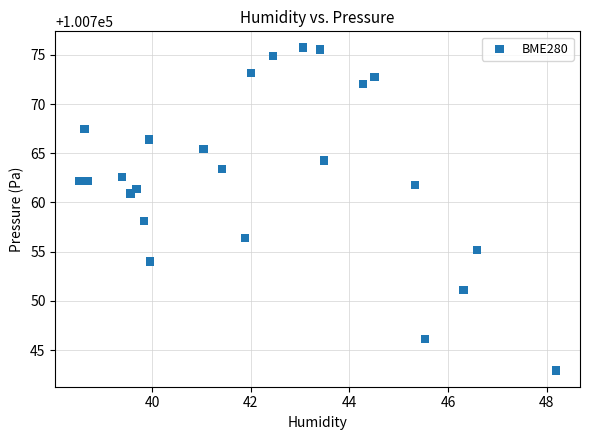

What Y value in the scatter plot is closest to 100759?

100758.1